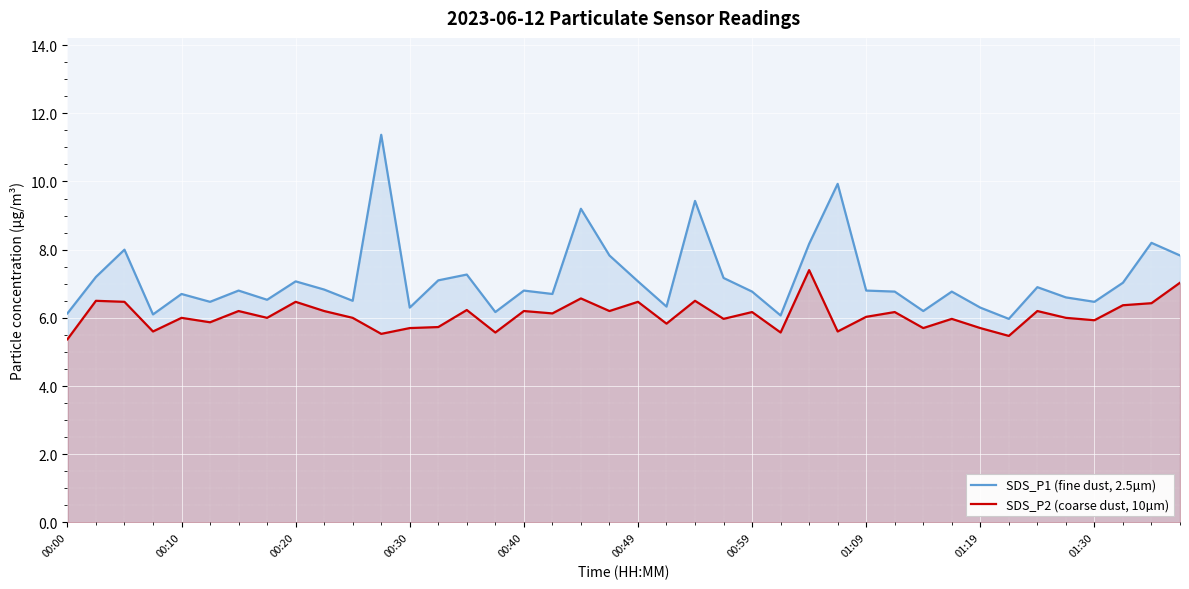

What is the difference between the maximum and minimum values in the SDS_P1 (fine dust, 2.5µm) series?

5.4